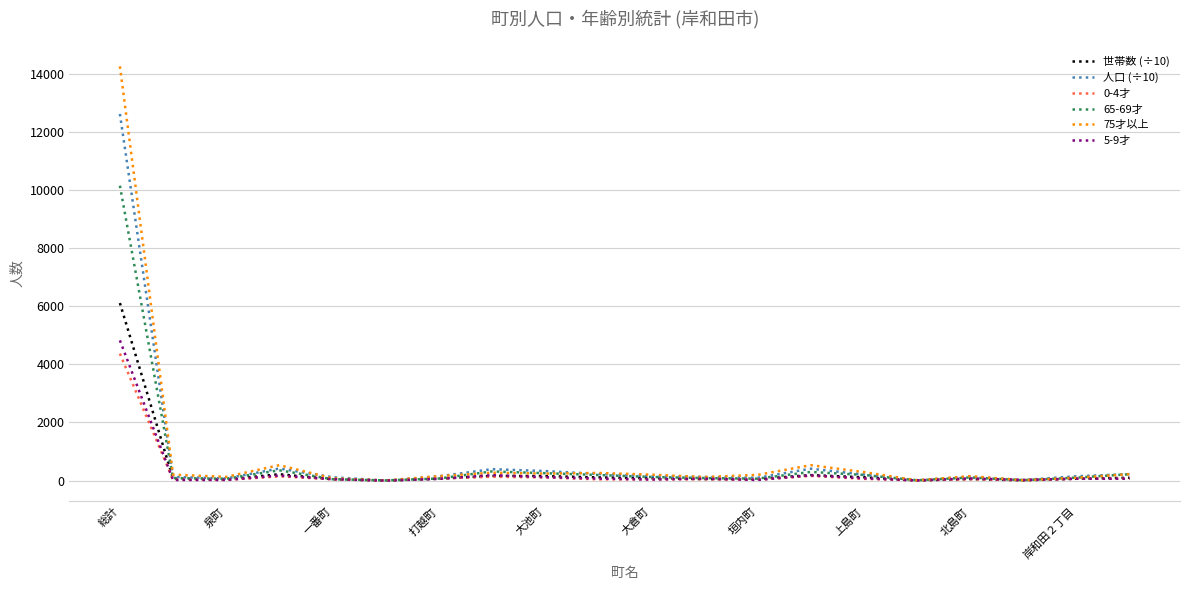

Which series has the widest spread of values?

75才以上